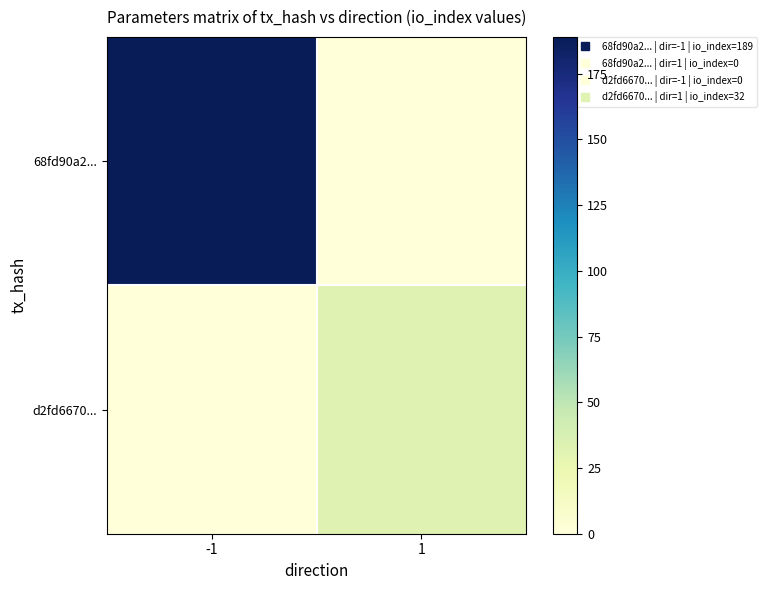

At how many categories does at least one series exceed 13?

2